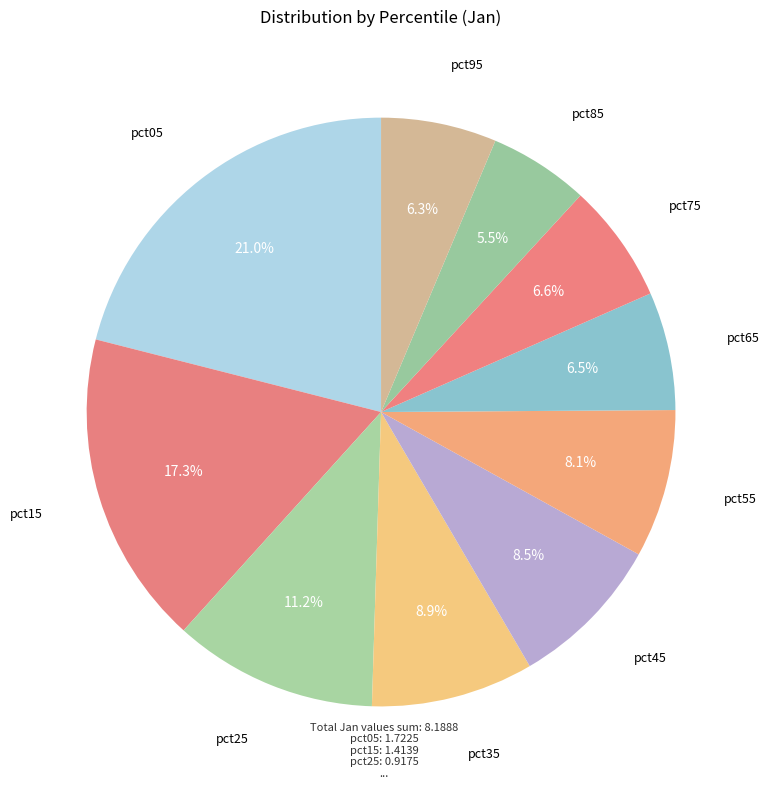

To the nearest percent, what is the average slice percentage?

10%